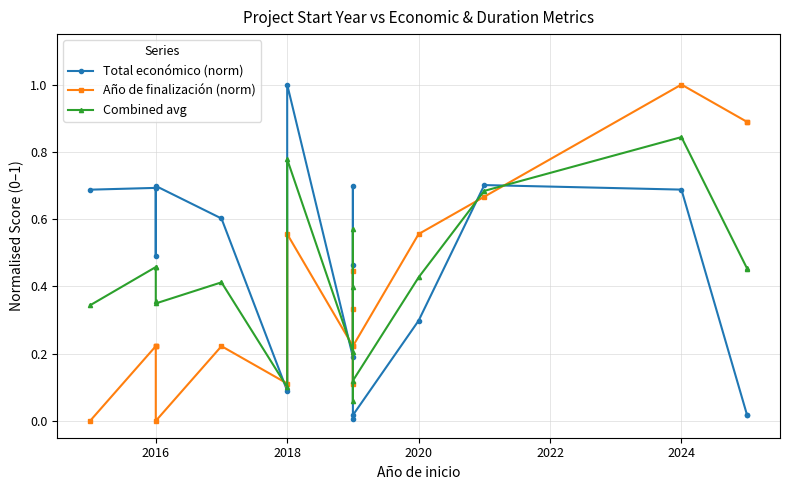

What is the value of the Año de finalización (norm) point at the 3rd from the left?

0.2